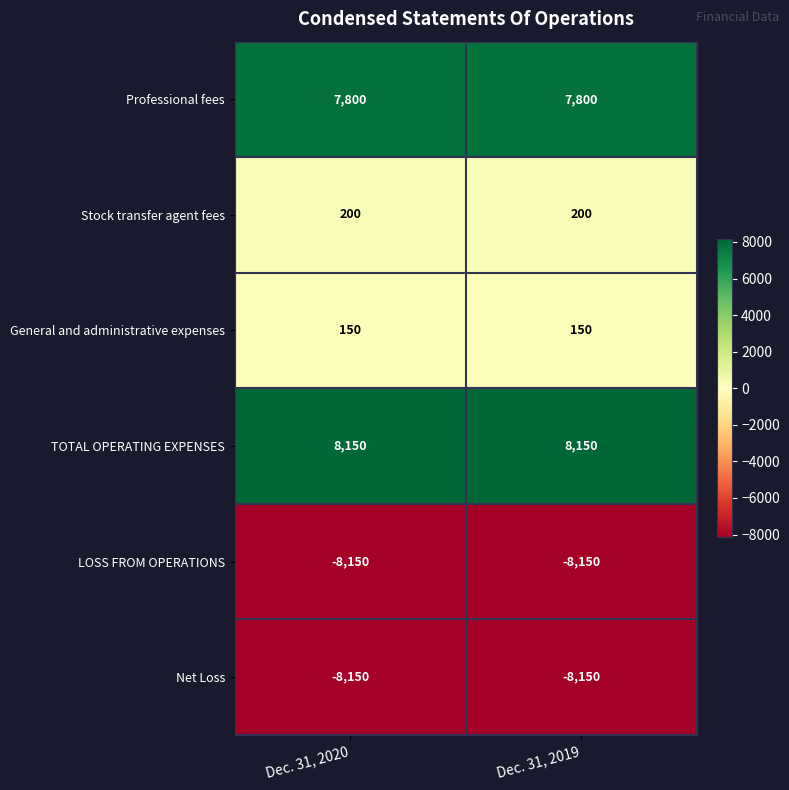

What is the maximum value shown in the chart?

8150